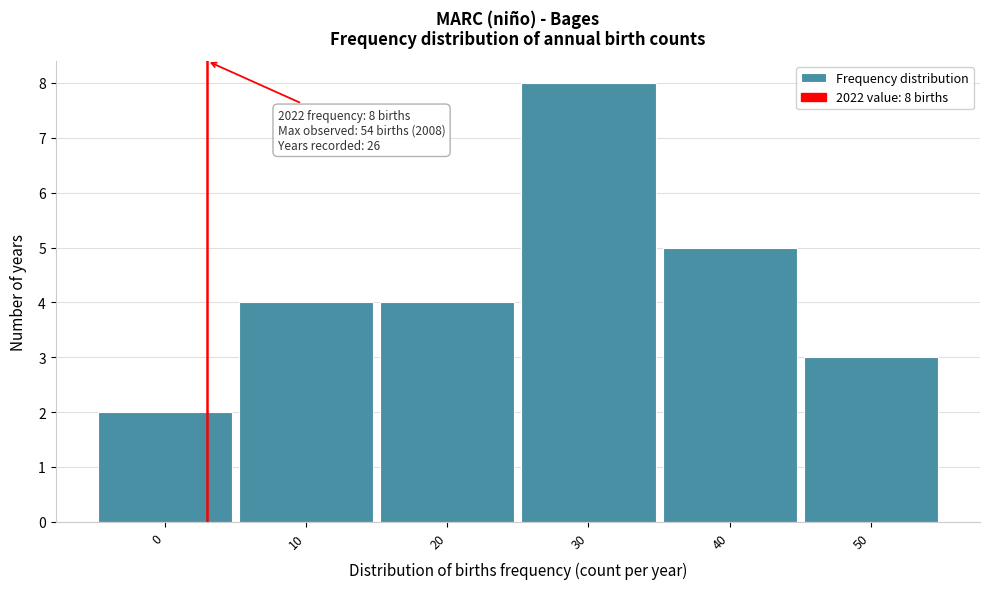

Reading left to right, list all the values displayed in this chart.

0=2	10=4	20=4	30=8	40=5	50=3